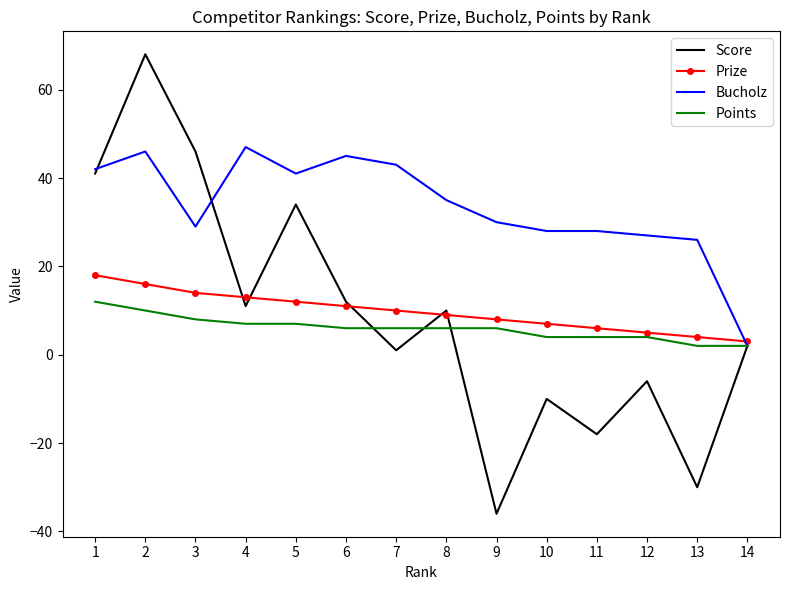

At which label does Points first exceed 6?

1